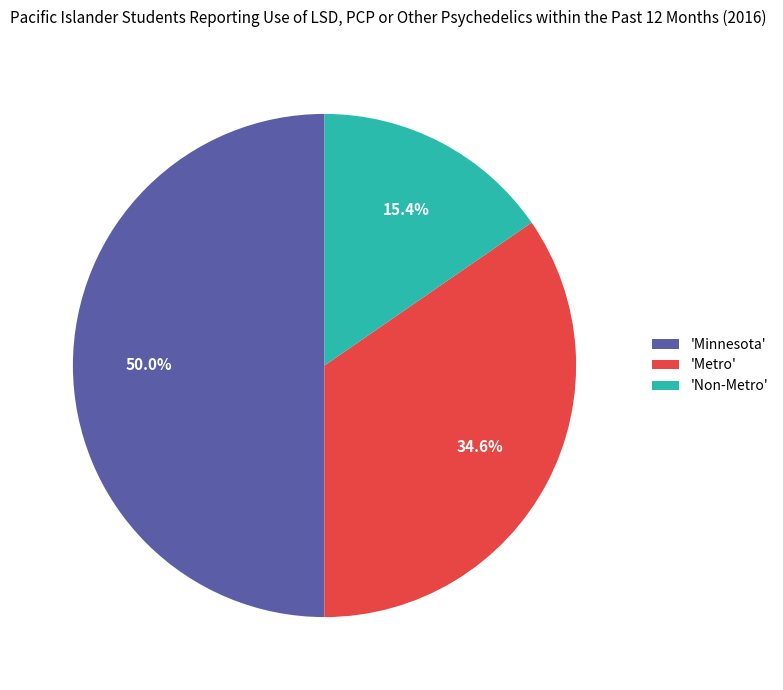

What percentage is NOT represented by 'Minnesota'?

50.0%